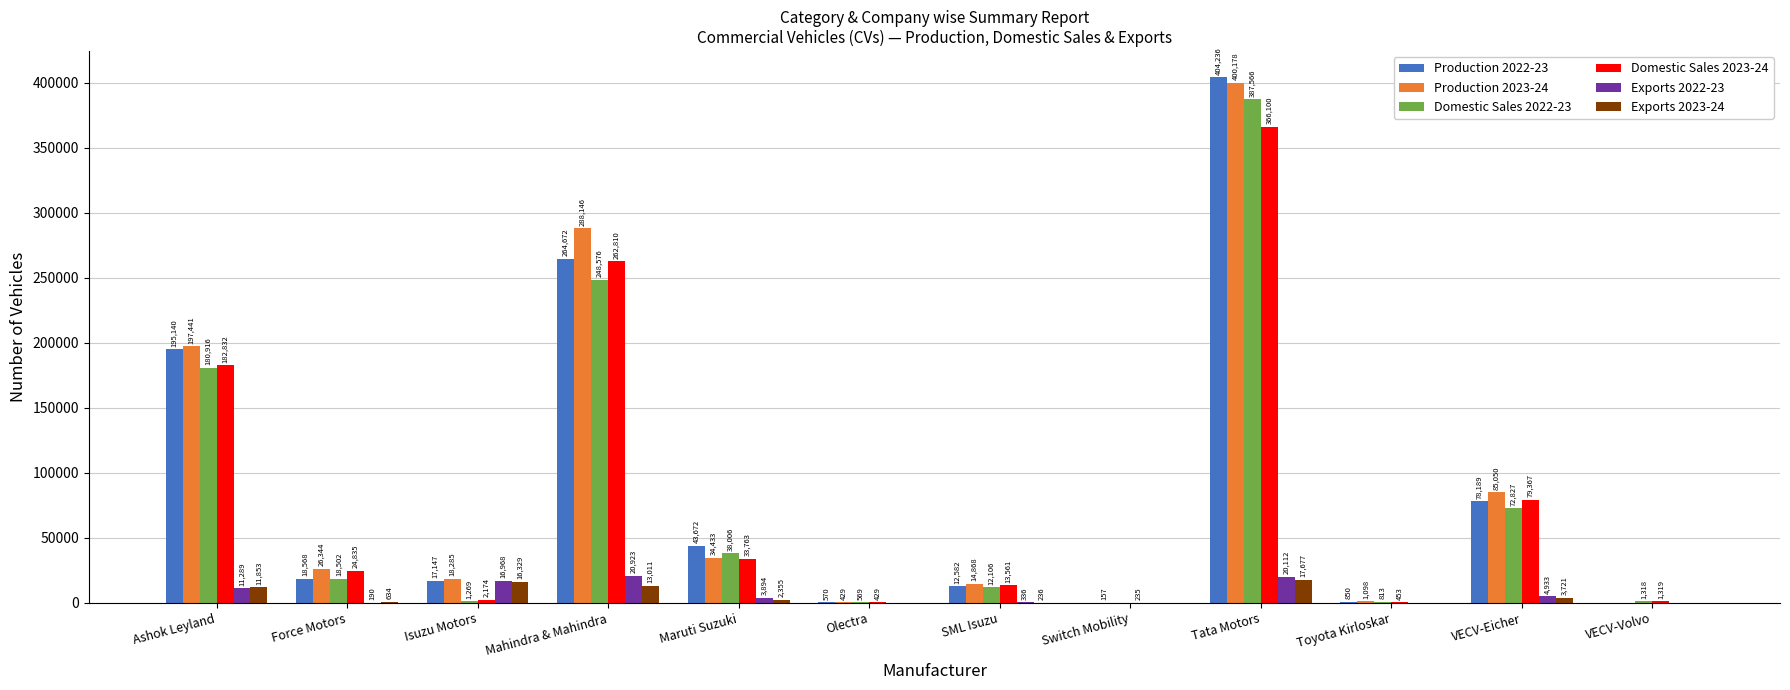

At which label does Domestic Sales 2023-24 first exceed 24835?

Ashok Leyland